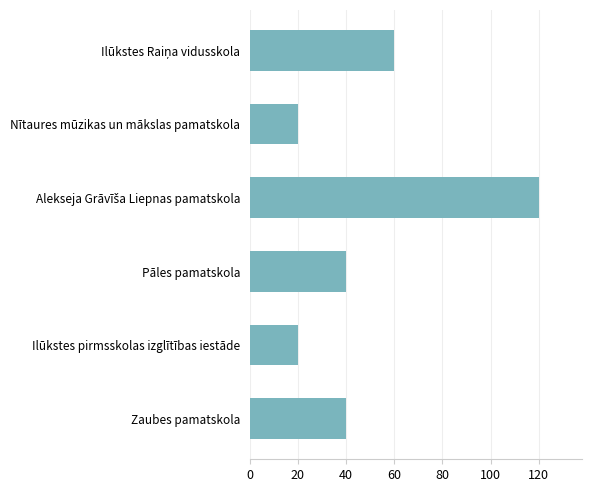

Does the chart contain stacked bars?

No